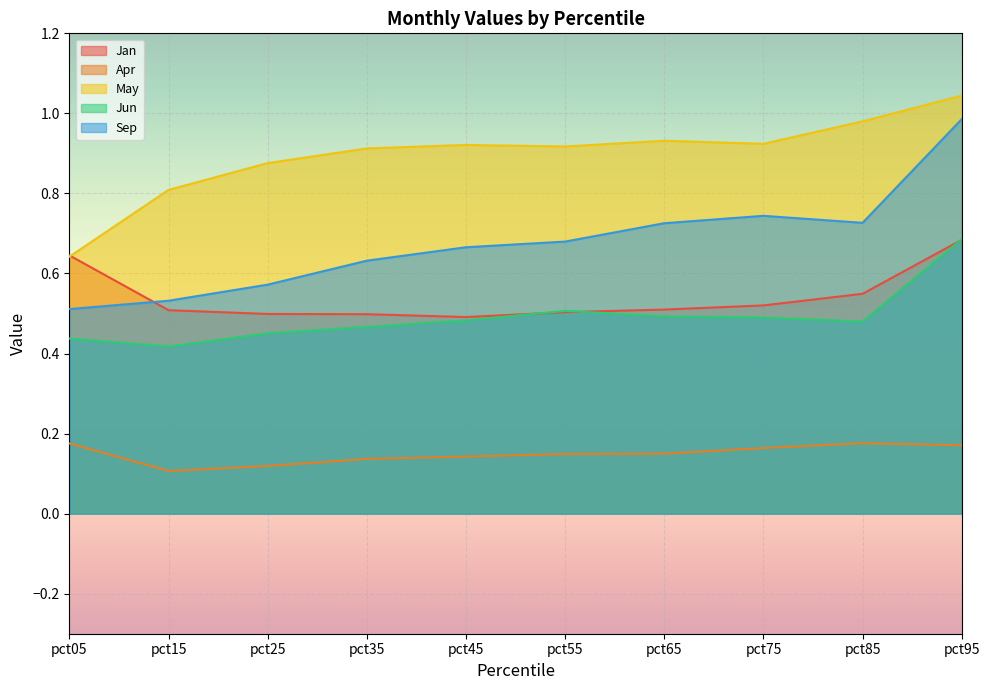

Reading left to right, list all the values displayed in this chart.

Jan: 0.6	0.5	0.5	0.5	0.5	0.5	0.5	0.5	0.5	0.7
Apr: 0.2	0.1	0.1	0.1	0.1	0.1	0.1	0.2	0.2	0.2
May: 0.6	0.8	0.9	0.9	0.9	0.9	0.9	0.9	1.0	1.0
Jun: 0.4	0.4	0.5	0.5	0.5	0.5	0.5	0.5	0.5	0.7
Sep: 0.5	0.5	0.6	0.6	0.7	0.7	0.7	0.7	0.7	1.0